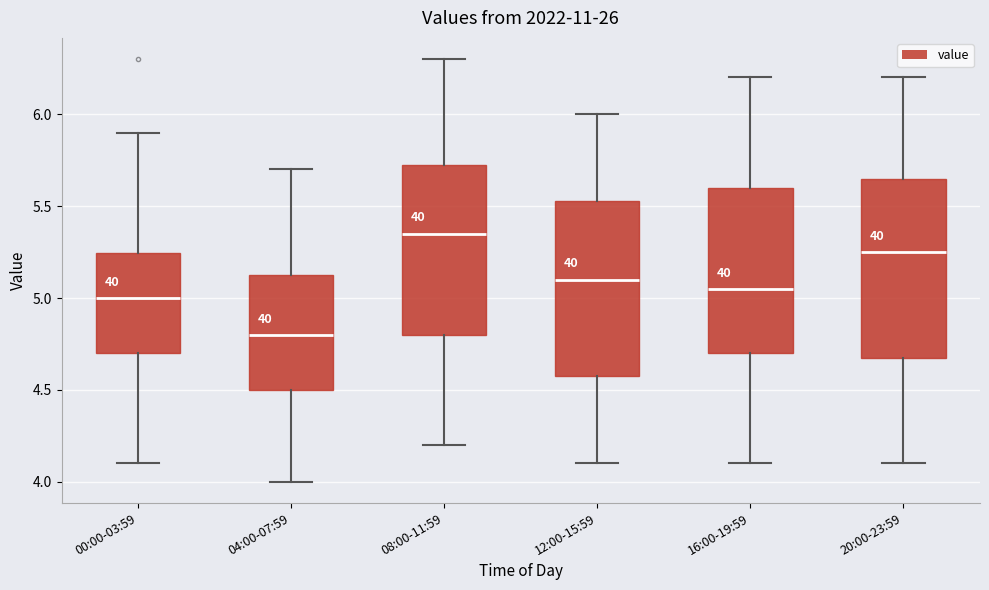

Reading left to right, read every box against the y-axis: the position of its median line, the range the box covers, and the ends of its whiskers. The values are not printed on the chart, so give them approximately, as read against the axis.

00:00-03:59: median 5.00, box 4.70 to 5.25, whiskers 4.10 to 5.90
04:00-07:59: median 4.80, box 4.50 to 5.15, whiskers 4.00 to 5.70
08:00-11:59: median 5.35, box 4.80 to 5.75, whiskers 4.20 to 6.30
12:00-15:59: median 5.10, box 4.60 to 5.55, whiskers 4.10 to 6.00
16:00-19:59: median 5.05, box 4.70 to 5.60, whiskers 4.10 to 6.20
20:00-23:59: median 5.25, box 4.70 to 5.65, whiskers 4.10 to 6.20